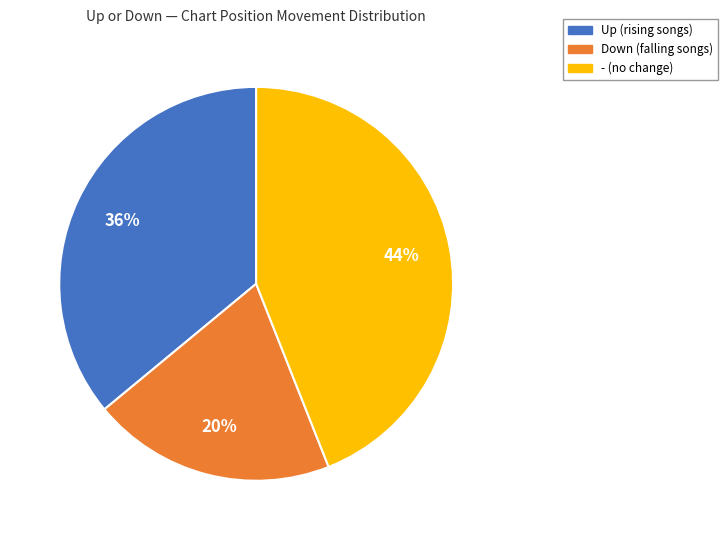

Is there a majority slice in this chart?

No